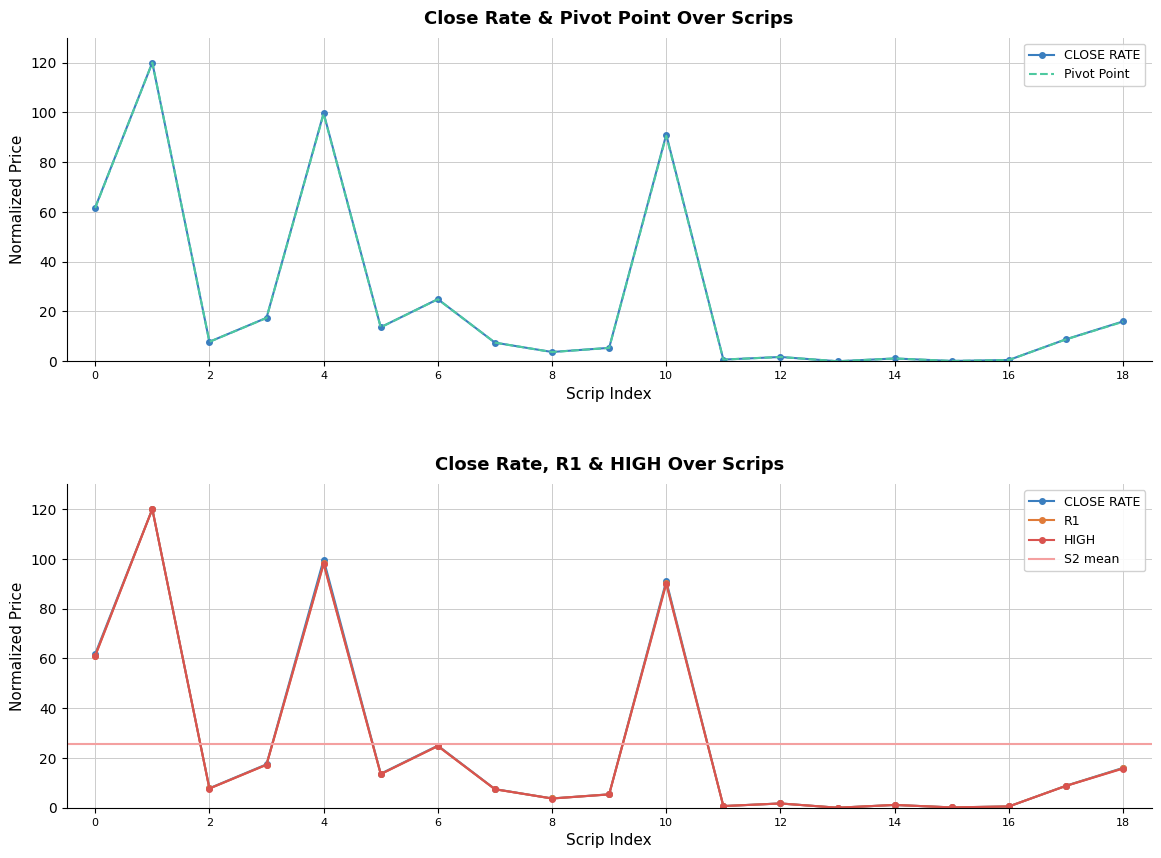

What is the greatest value displayed?

120.0